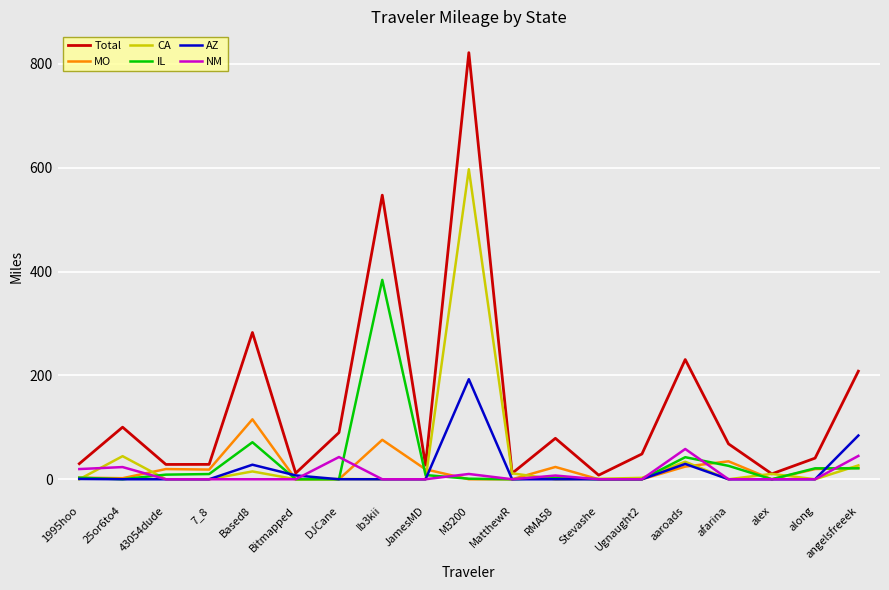

Which series has the largest total across all categories?

Total